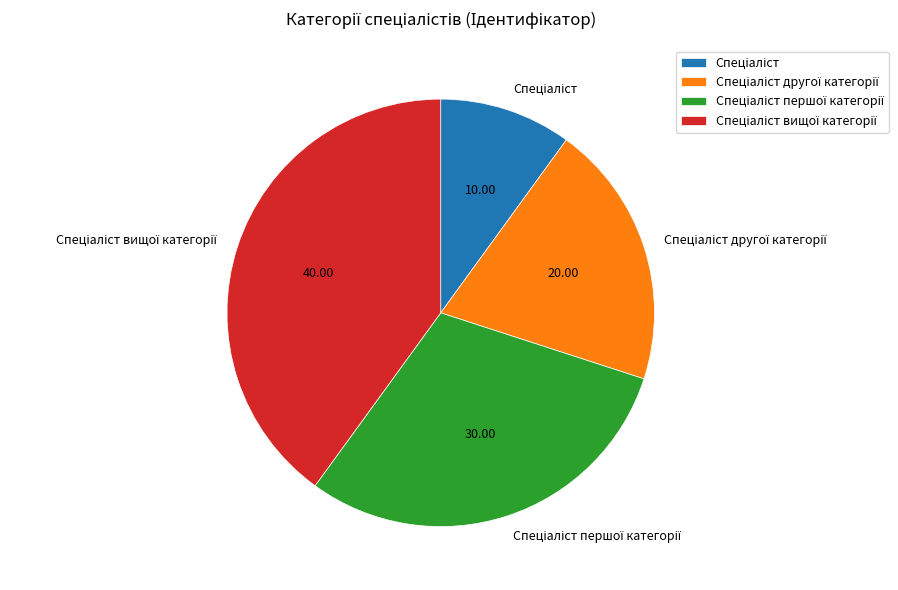

Is there any slice that represents more than half of the pie?

No